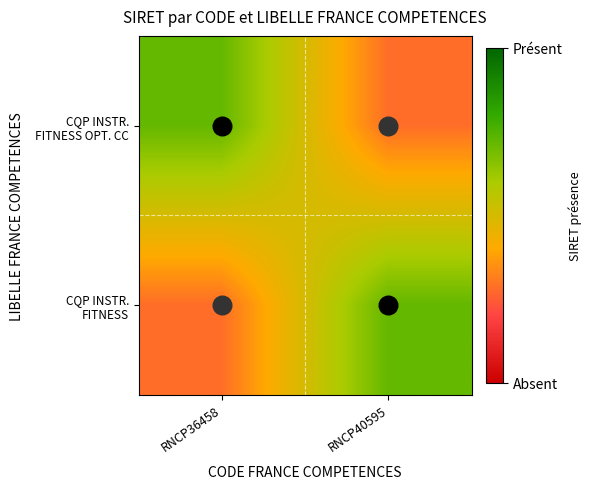

At which category is the sum across all series the highest?

RNCP36458